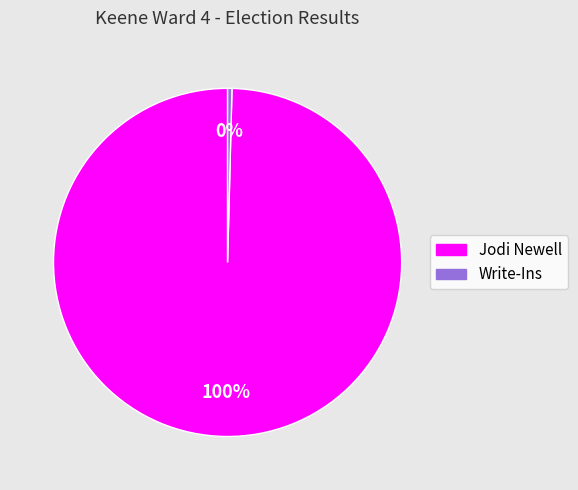

Which slice is the largest?

Jodi Newell